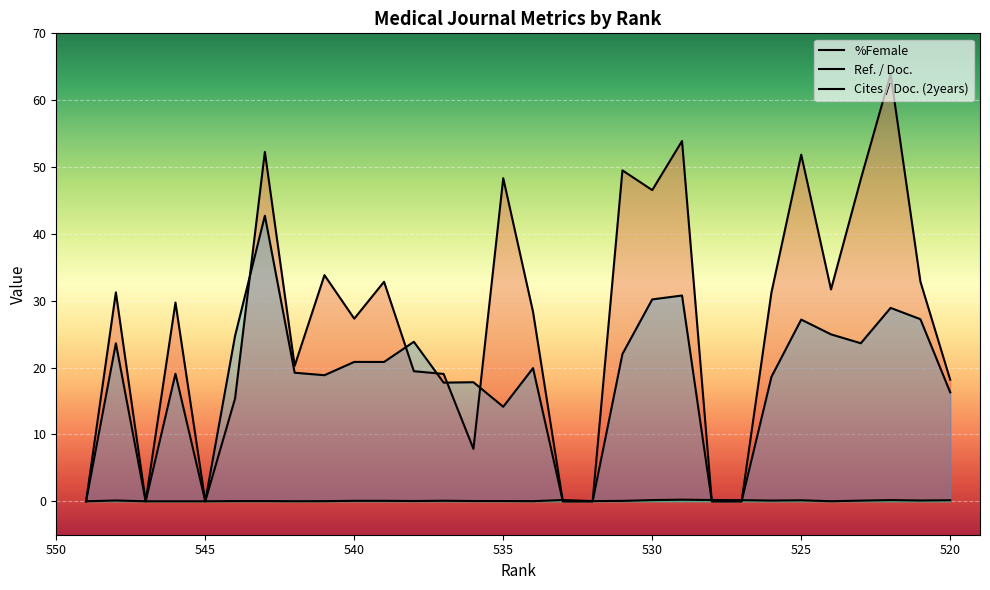

At 534, list the series in order from largest to smallest.

%Female, Ref. / Doc., Cites / Doc. (2years)